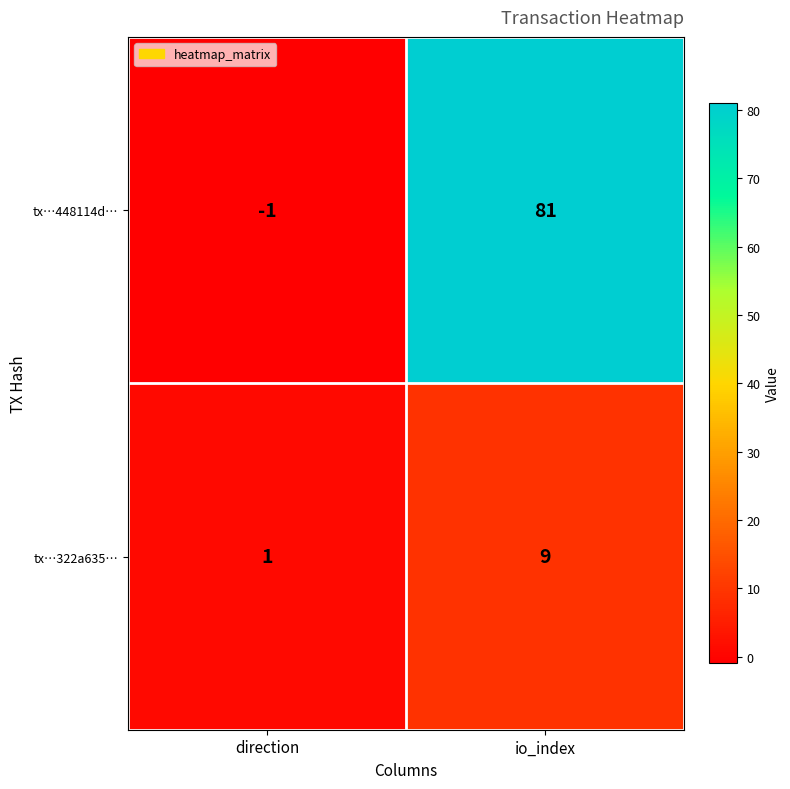

True or false: tx…448114d… has a value of 81 at io_index.

True